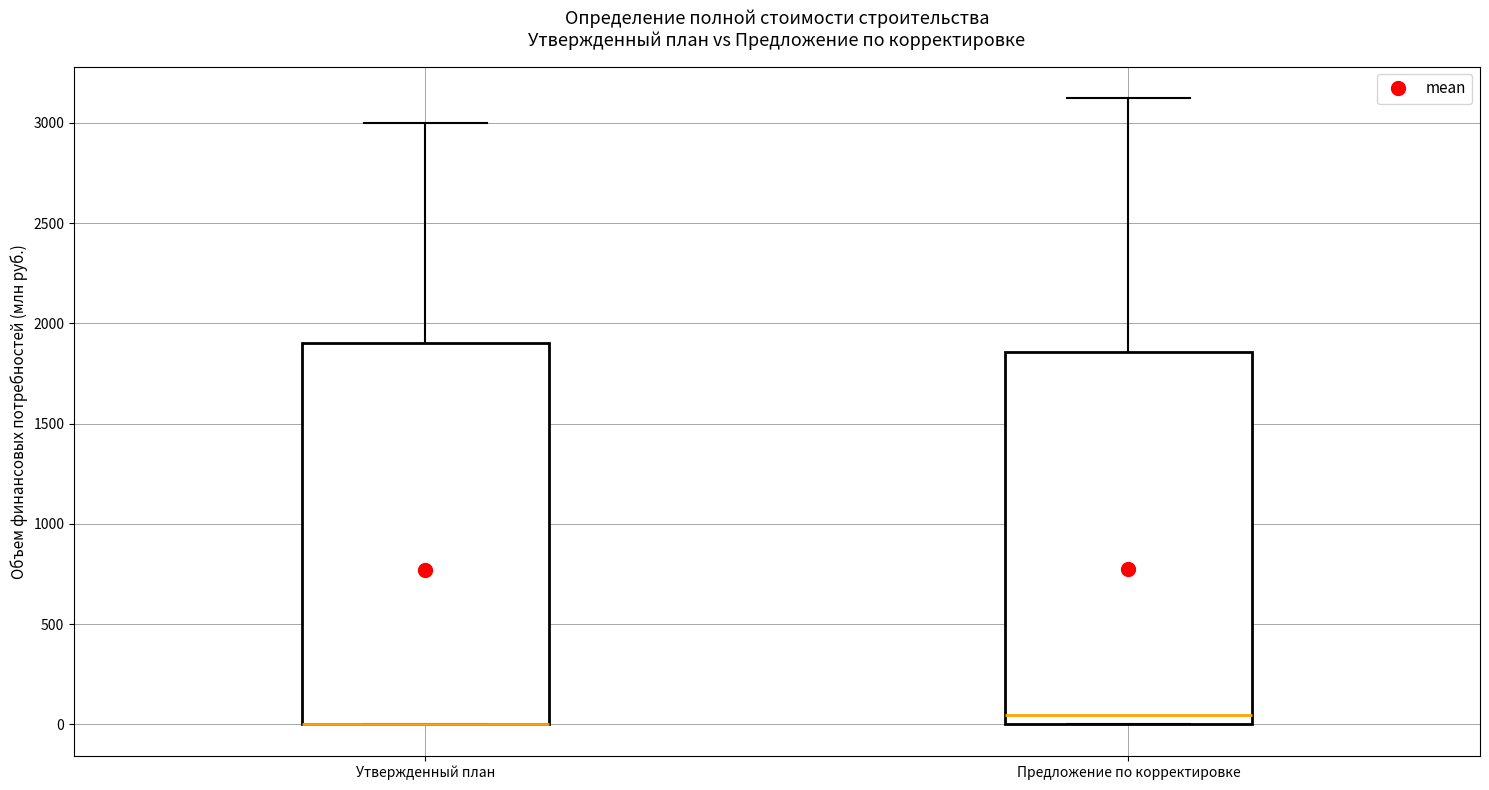

Where is the lower edge of the box for Утвержденный план on the y-axis? The values are not printed on the chart, so give them approximately, as read against the axis.

0